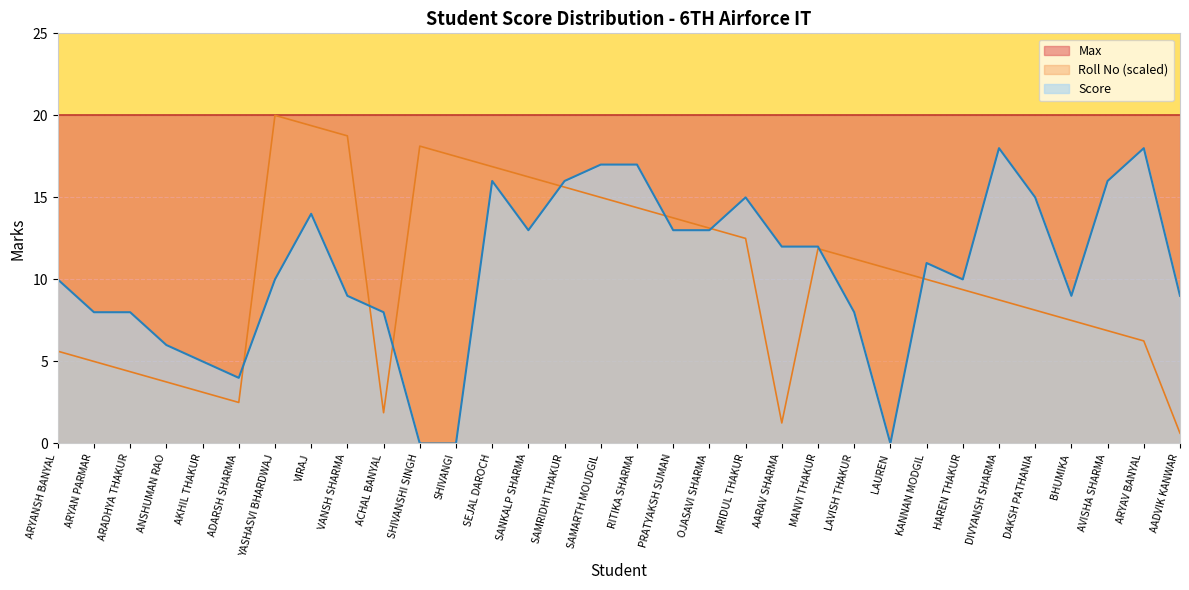

Between which two adjacent categories do Score and Roll No first intersect?

ADARSH SHARMA and YASHASVI BHARDWAJ